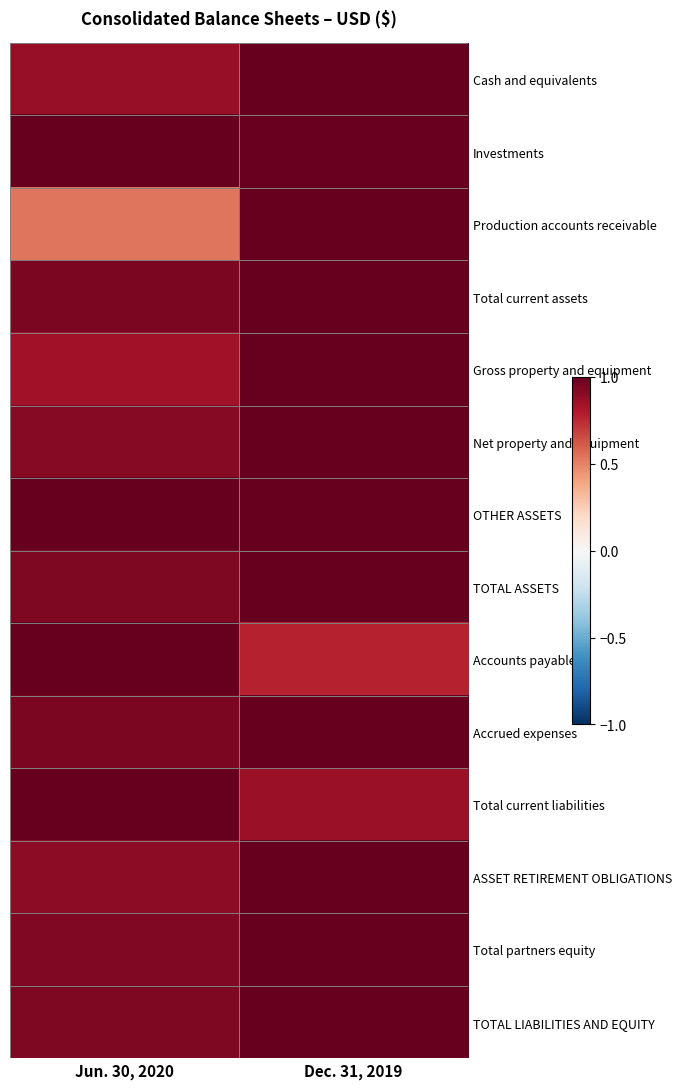

What is the greatest value displayed?

1.0